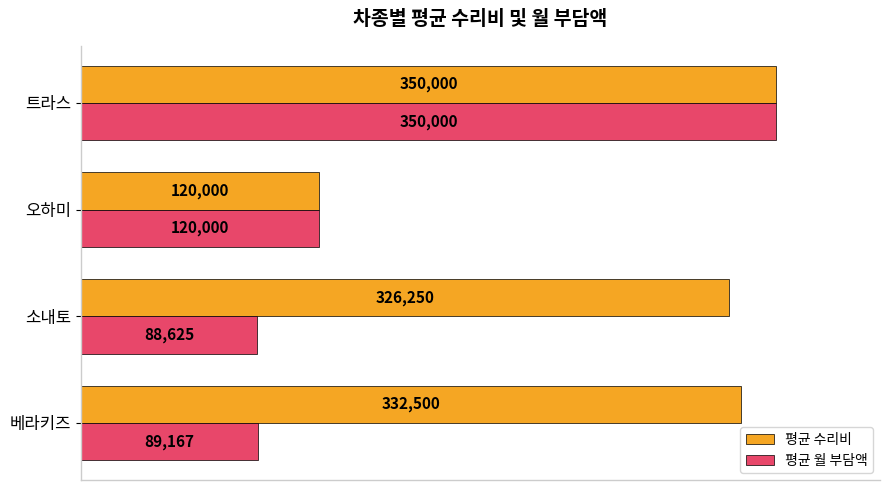

Which series has the largest total across all categories?

평균 수리비